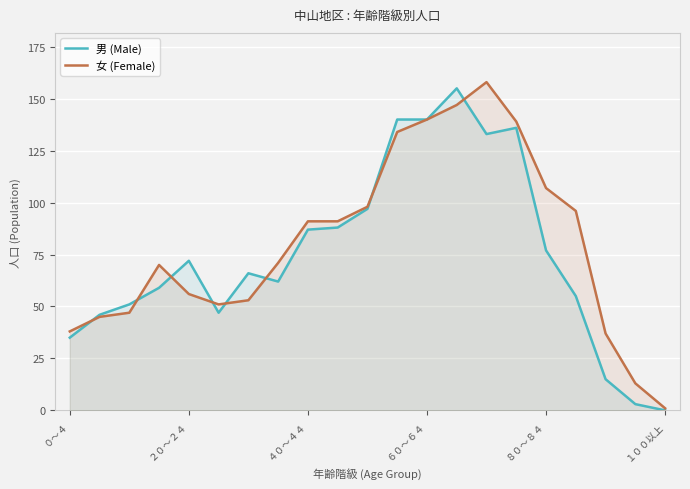

What are all the series names shown in the legend?

男 (Male), 女 (Female)